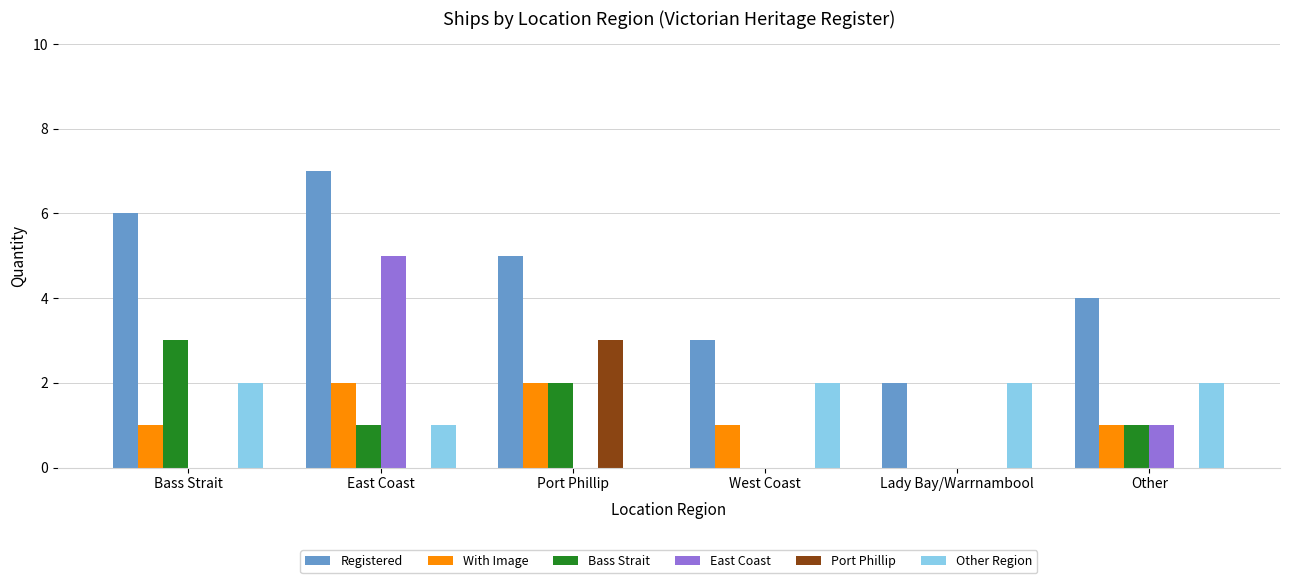

What is the sum of all Registered values?

27